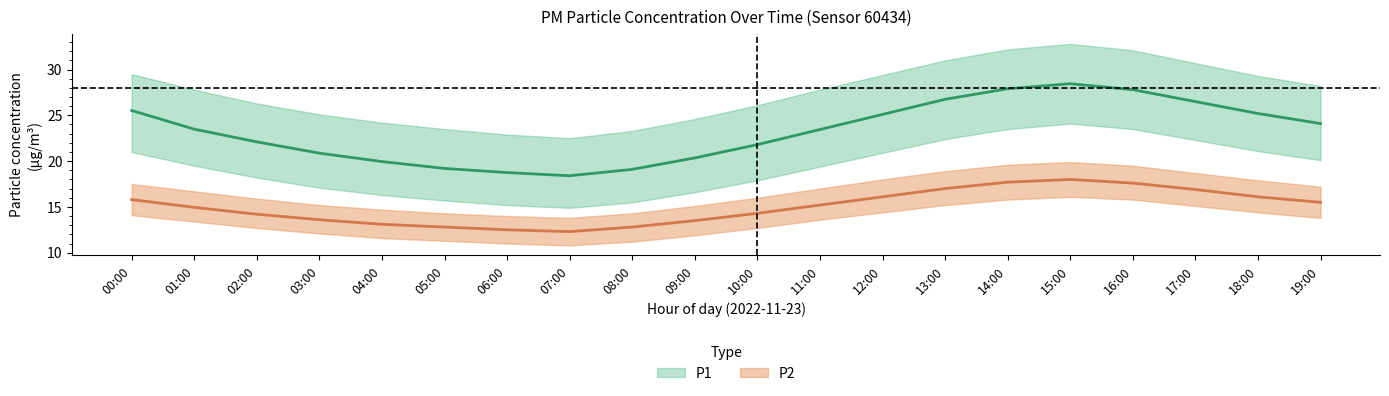

Rank the categories by P1 value from lowest to highest.

07:00, 06:00, 08:00, 05:00, 04:00, 09:00, 03:00, 10:00, 02:00, 11:00, 01:00, 19:00, 12:00, 18:00, 00:00, 17:00, 13:00, 16:00, 14:00, 15:00